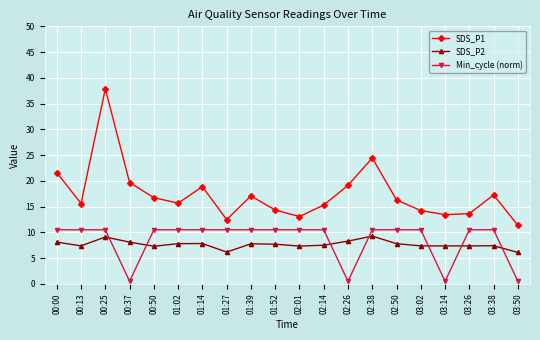

How many interior local valleys does the SDS_P1 series have?

5